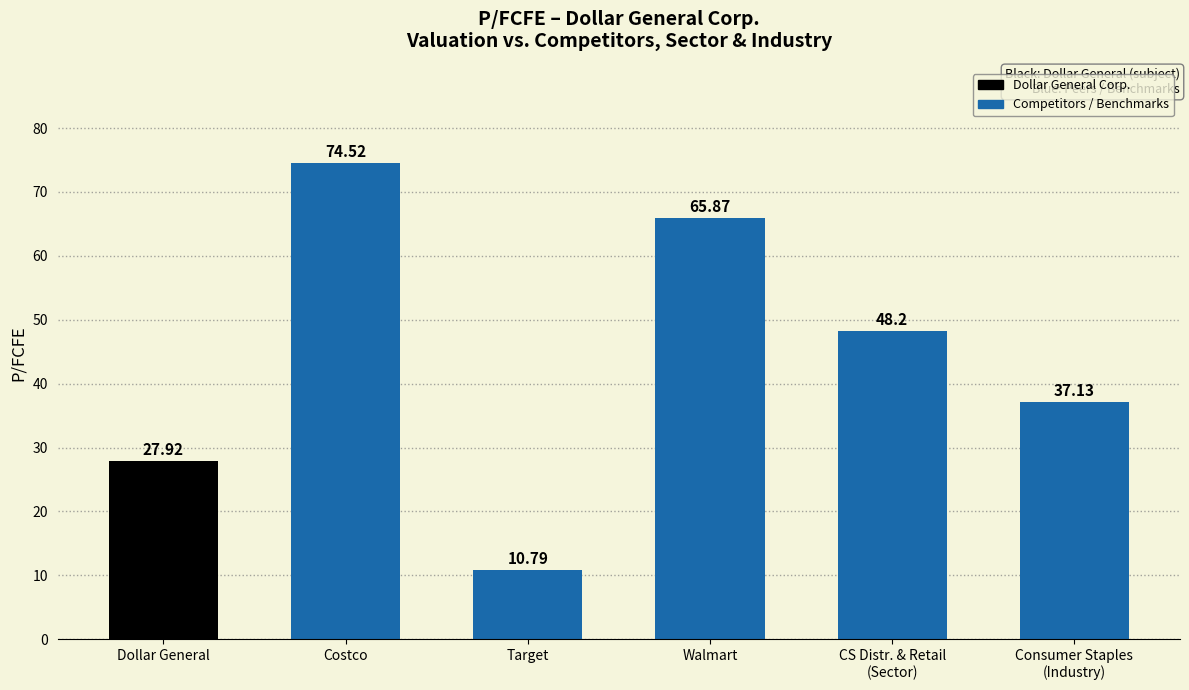

Rank the categories by value from lowest to highest.

Target, Dollar General, Consumer Staples
(Industry), CS Distr. & Retail
(Sector), Walmart, Costco